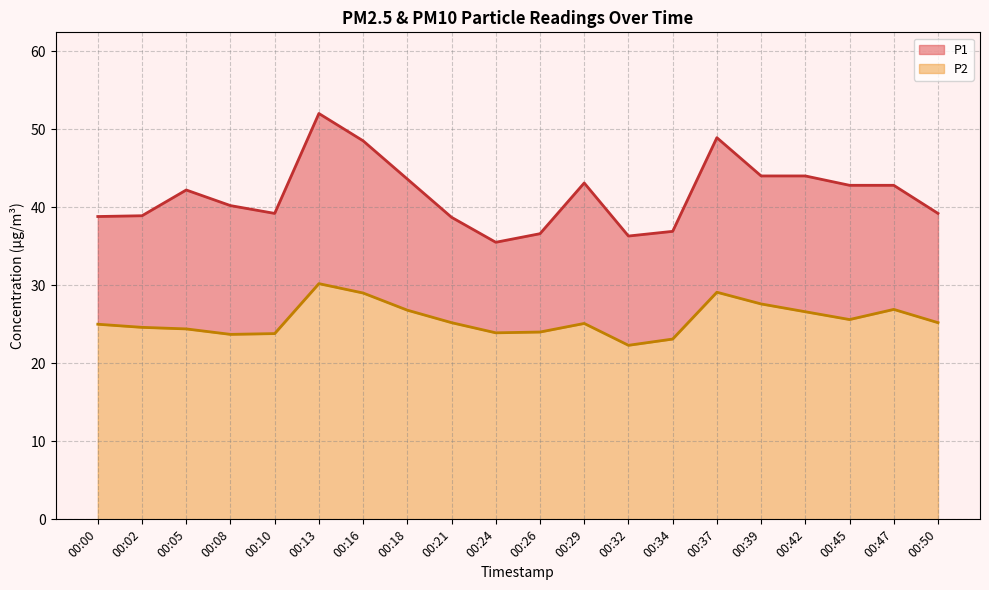

What is the difference between the second highest and minimum values in the P2 series?

6.8